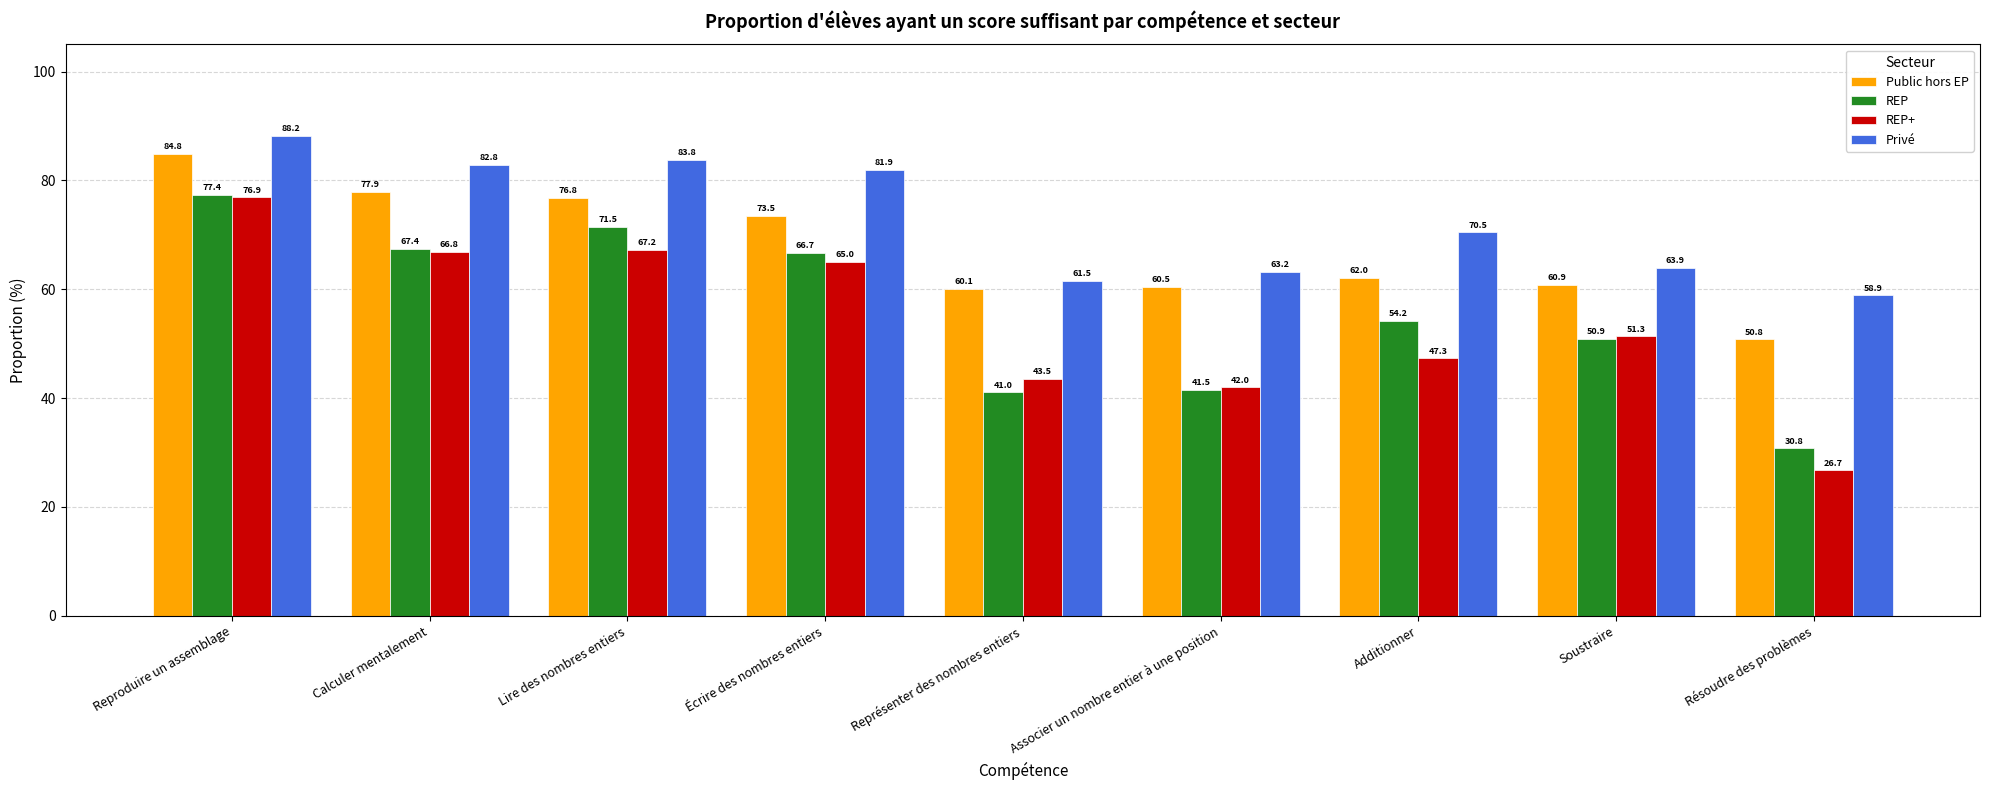

What is the label of the 4th bar from the right?

Associer un nombre entier à une position